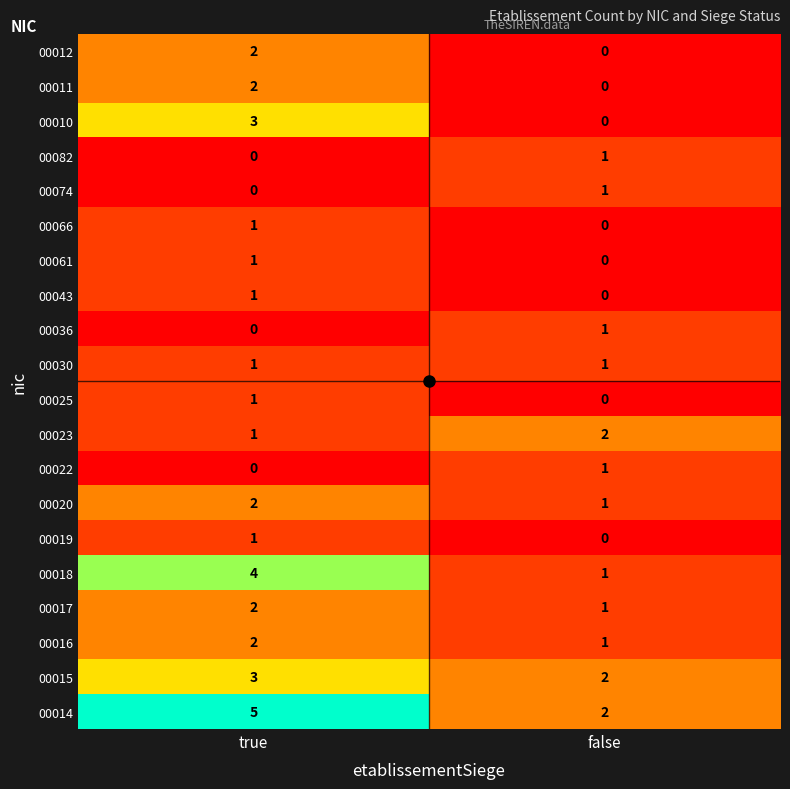

At which label is 00014 closest to 3?

false